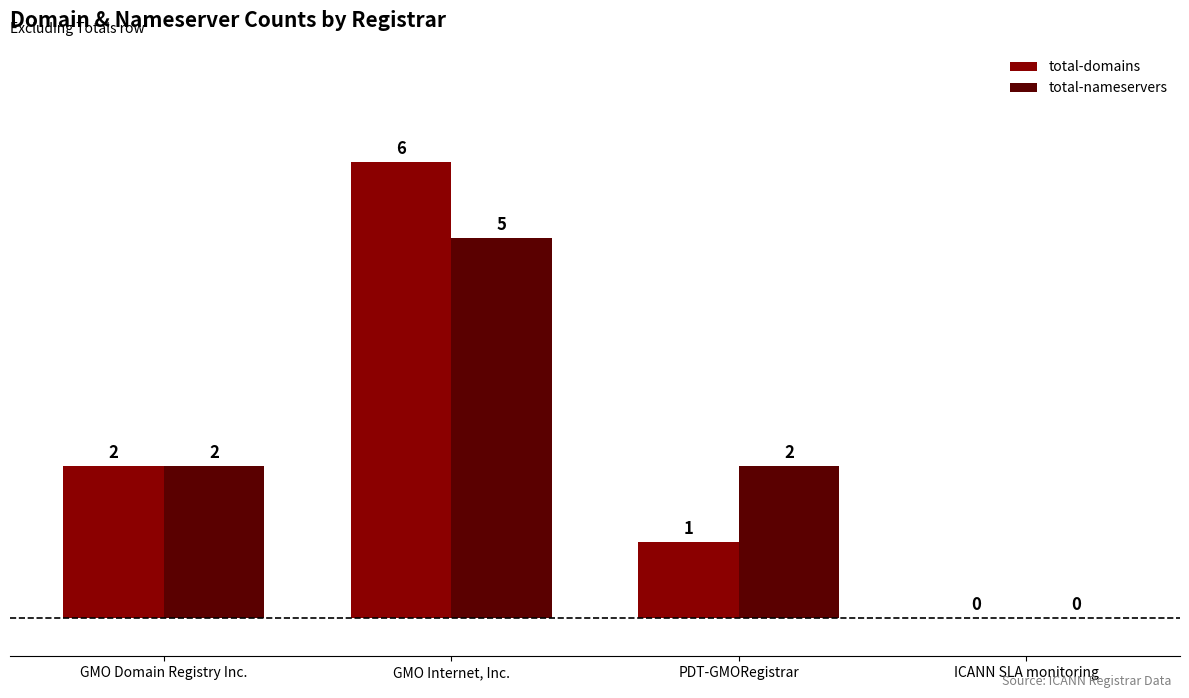

True or false: total-domains has a value of 3 at ICANN SLA monitoring.

False